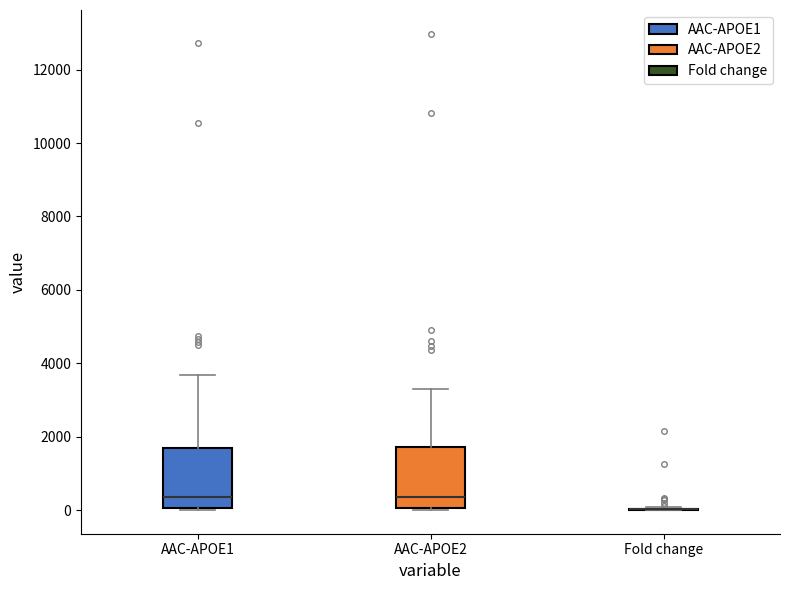

Reading left to right, read every box against the y-axis: the position of its median line, the range the box covers, and the ends of its whiskers. The values are not printed on the chart, so give them approximately, as read against the axis.

AAC-APOE1: median 400, box 0 to 1600, whiskers 0 to 3600
AAC-APOE2: median 400, box 0 to 1800, whiskers 0 to 3400
Fold change: box collapsed to a line at 0, whiskers 0 to 0